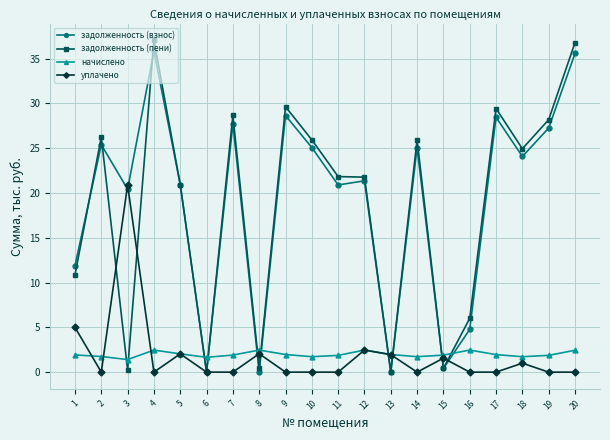

What is the total value across all series at 5?

46.0